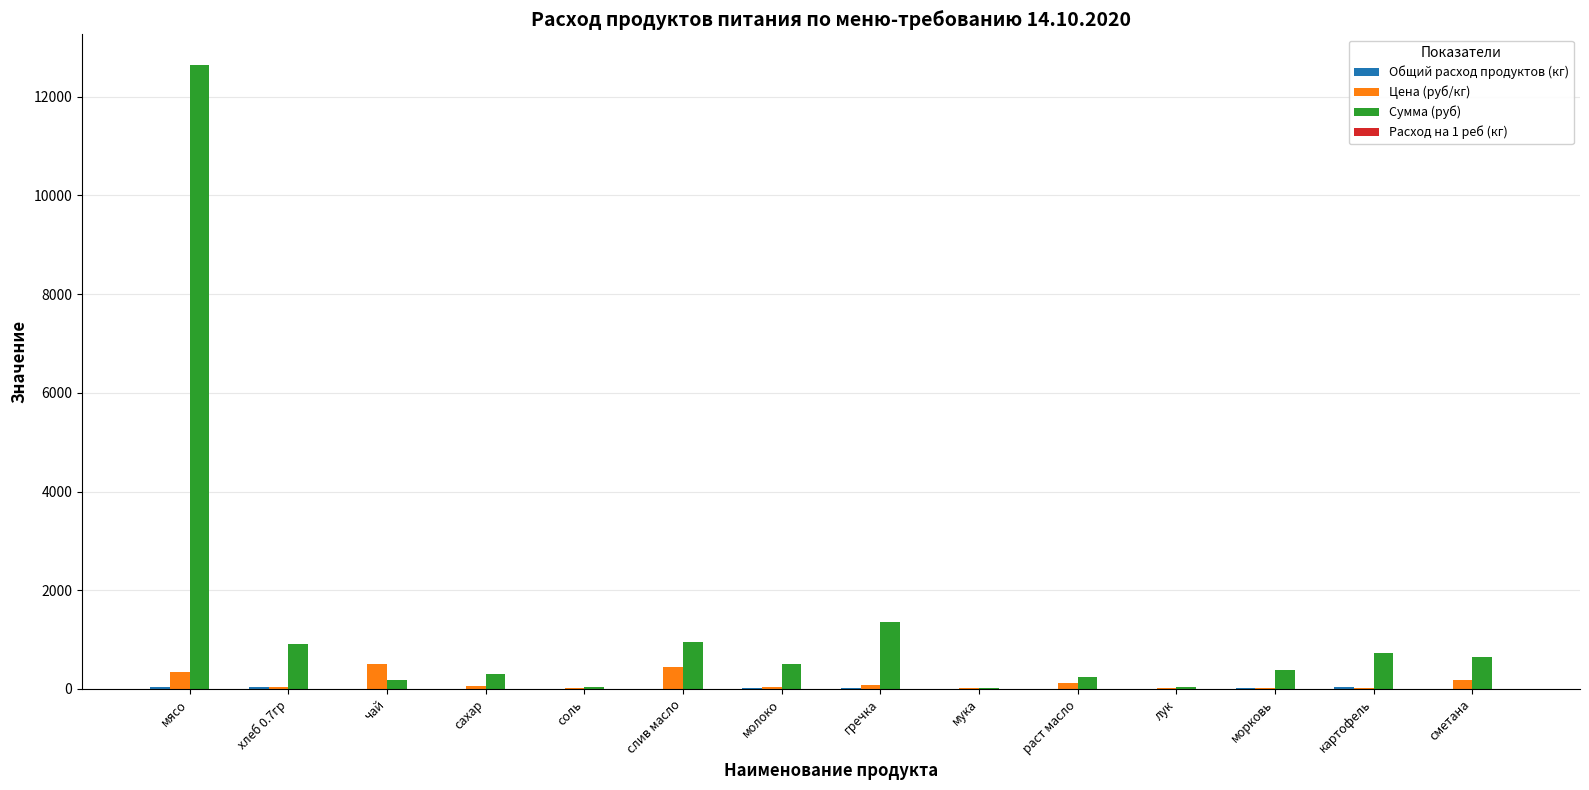

Which category has the highest value across all series?

мясо